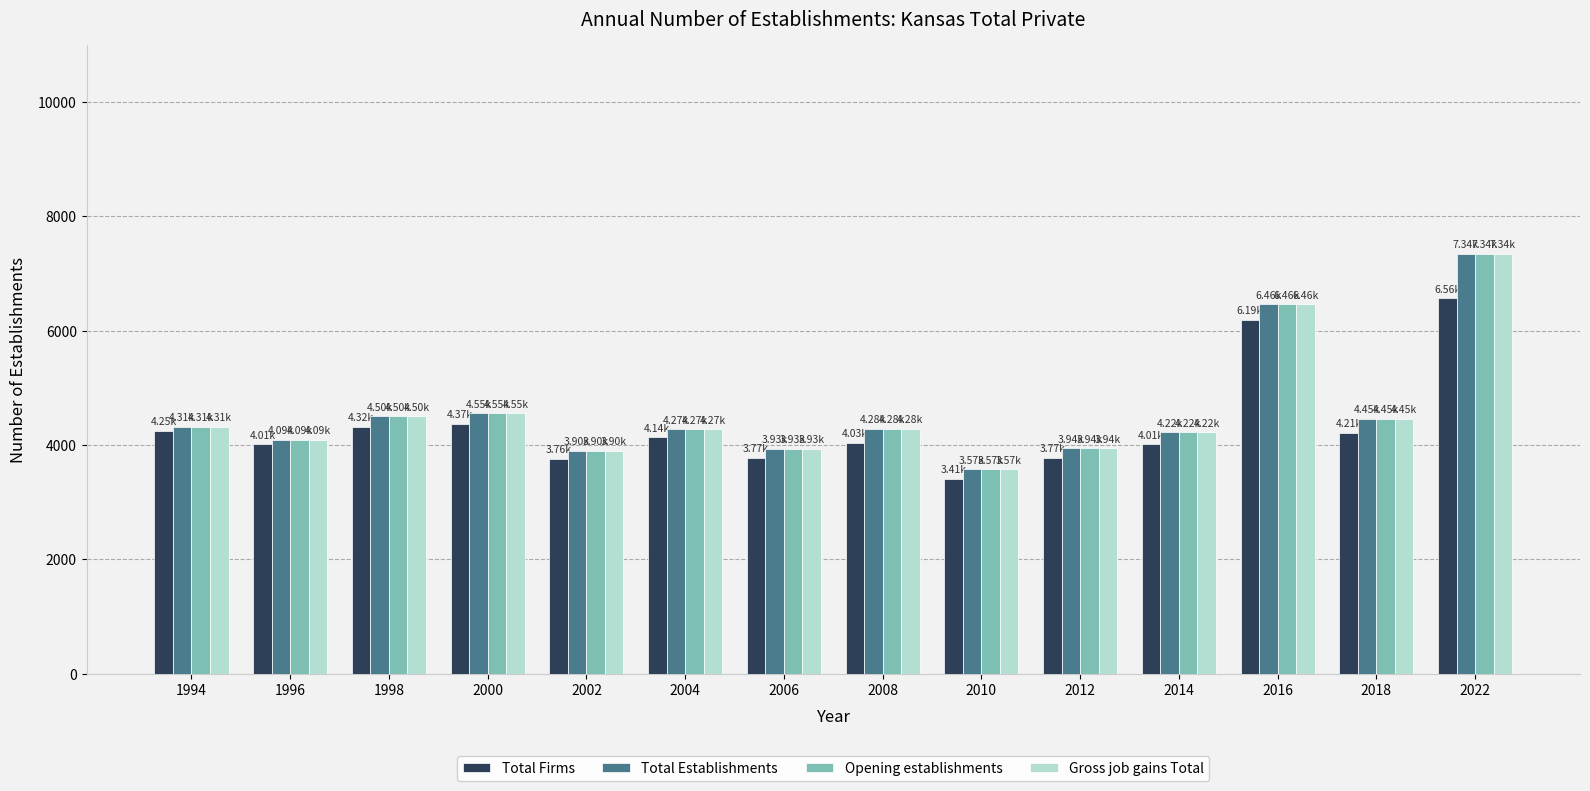

How many bars are there in total?

56